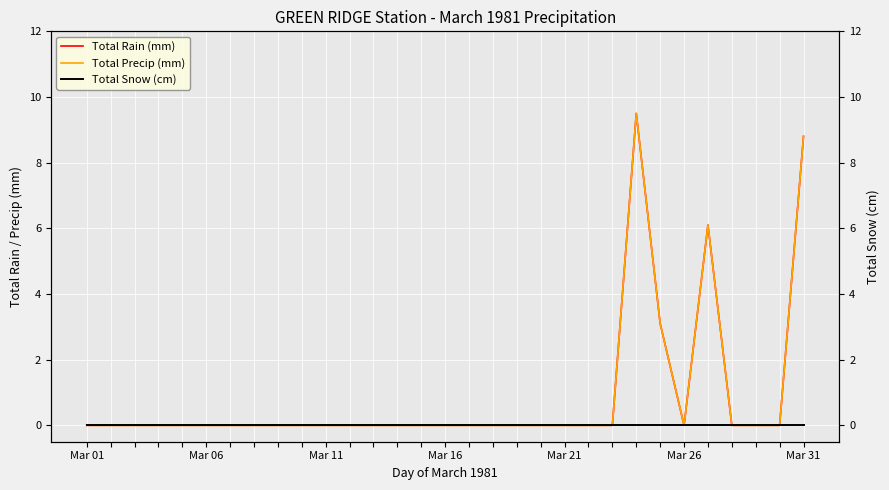

Which series has the largest range (max minus min)?

Total Rain (mm)